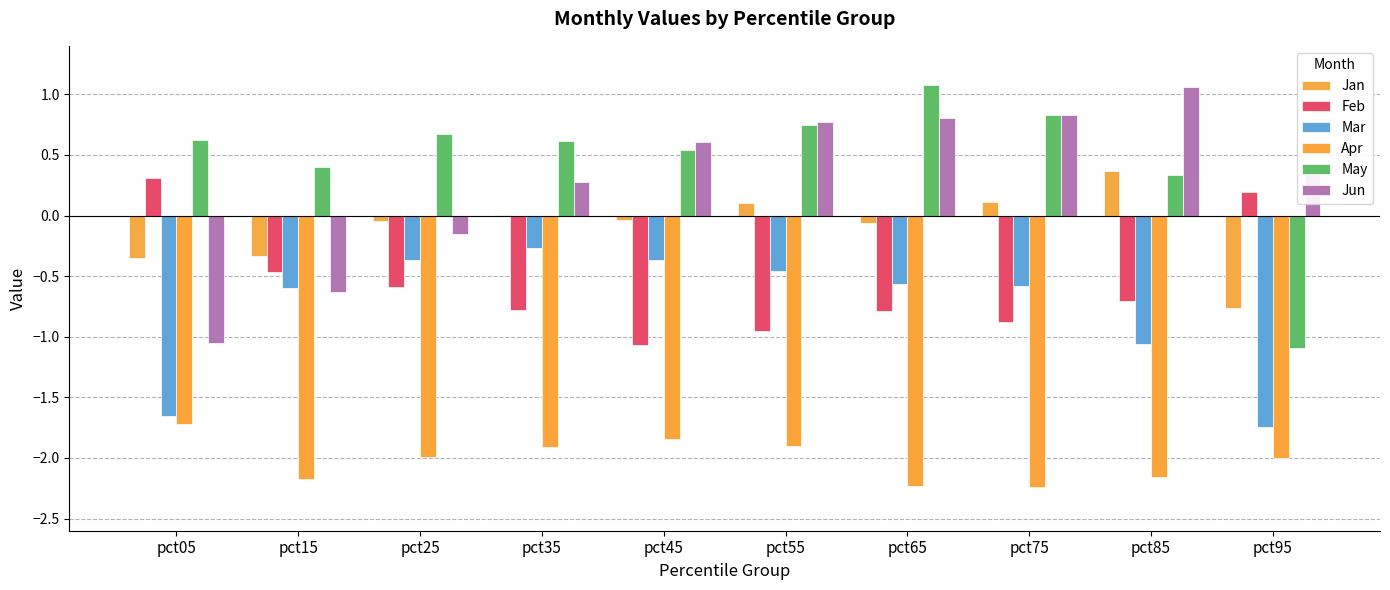

What is the smallest value displayed?

-2.2